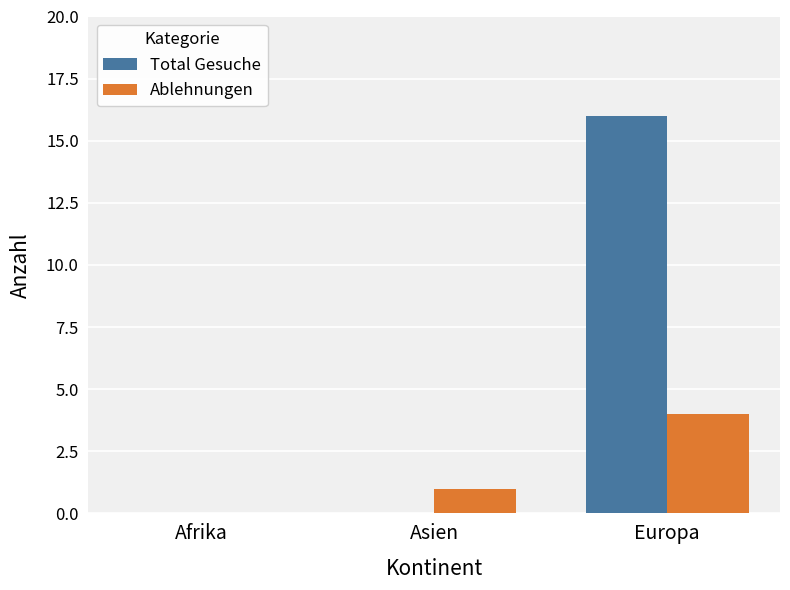

Reading left to right, extract all data points from this chart.

Total Gesuche: 0	0	16
Ablehnungen: 0	1	4